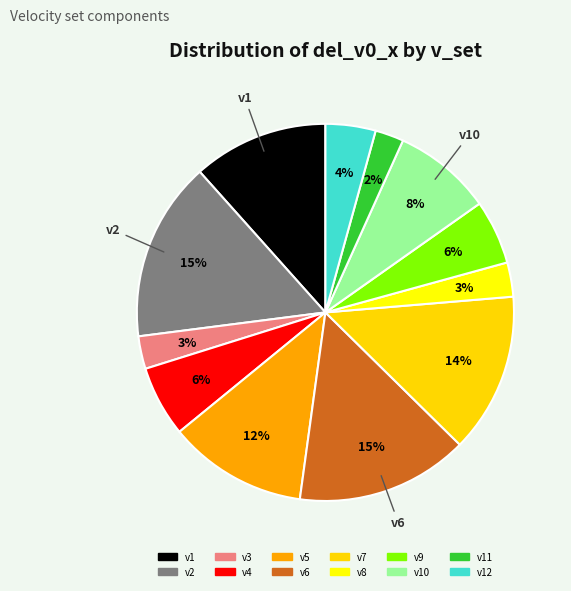

Which category has the smallest portion of the pie?

v11